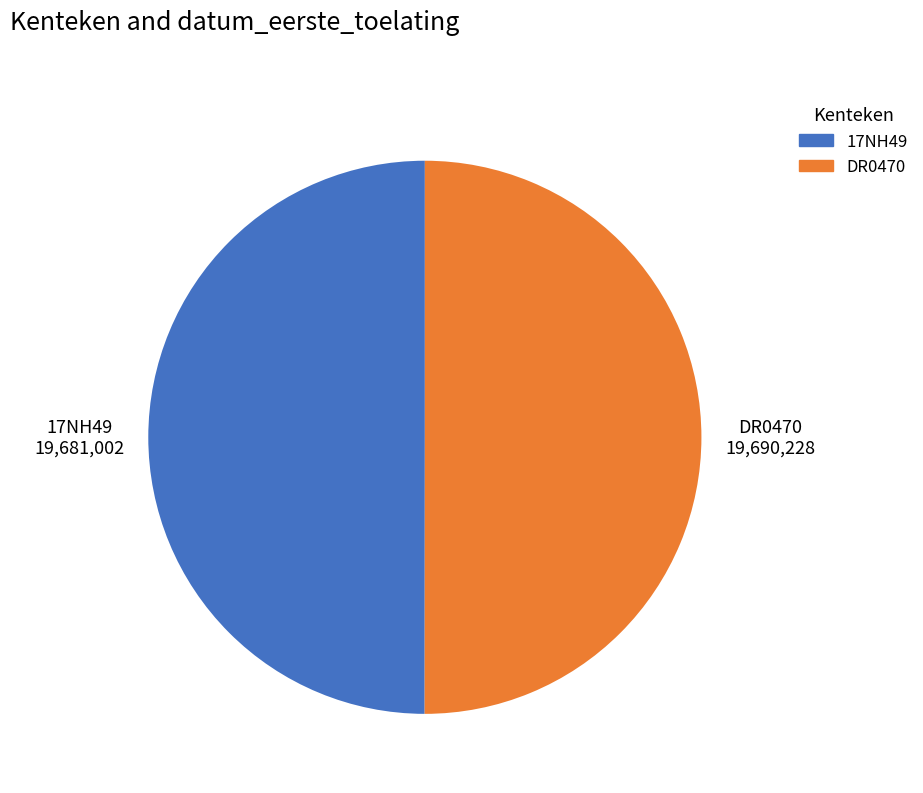

The DR0470 slice represents 50% of the pie. True or false?

True